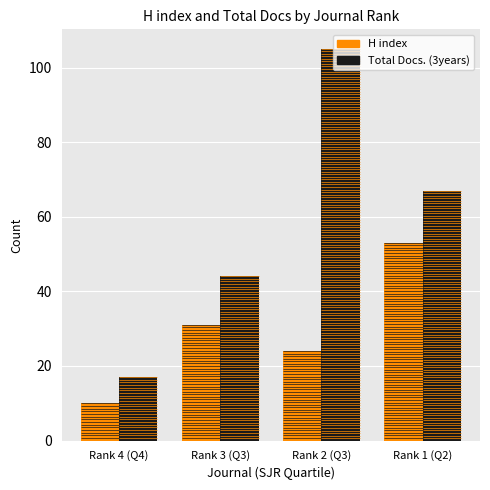

What position from the right is Rank 3 (Q3)?

3